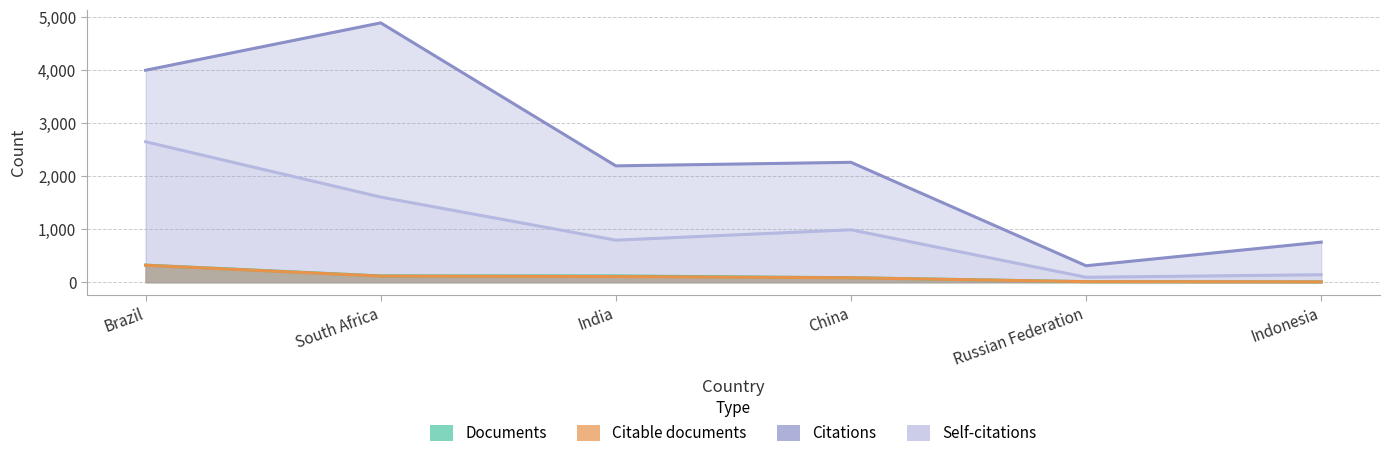

Reading left to right, list all the values displayed in this chart.

Documents: 323	119	118	85	11	7
Citable documents: 320	116	107	84	11	7
Citations: 4000	4894	2196	2263	311	757
Self-citations: 2651	1607	794	990	94	142